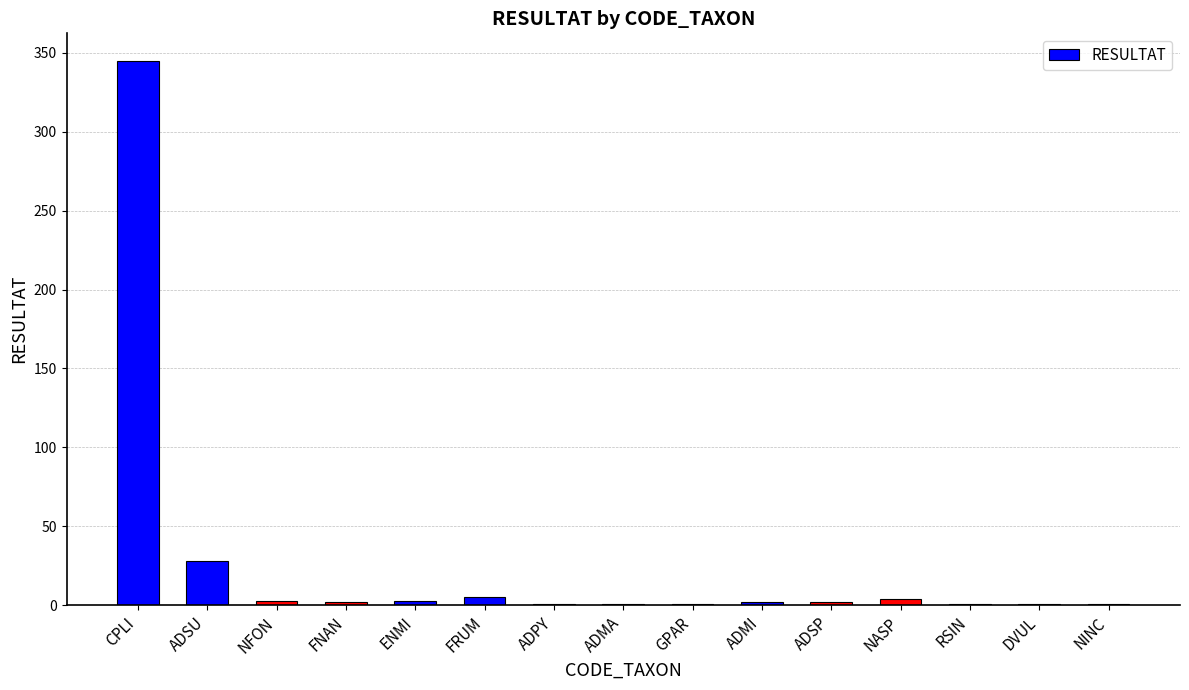

What is the sum of the values at RSIN and ADSP?

3